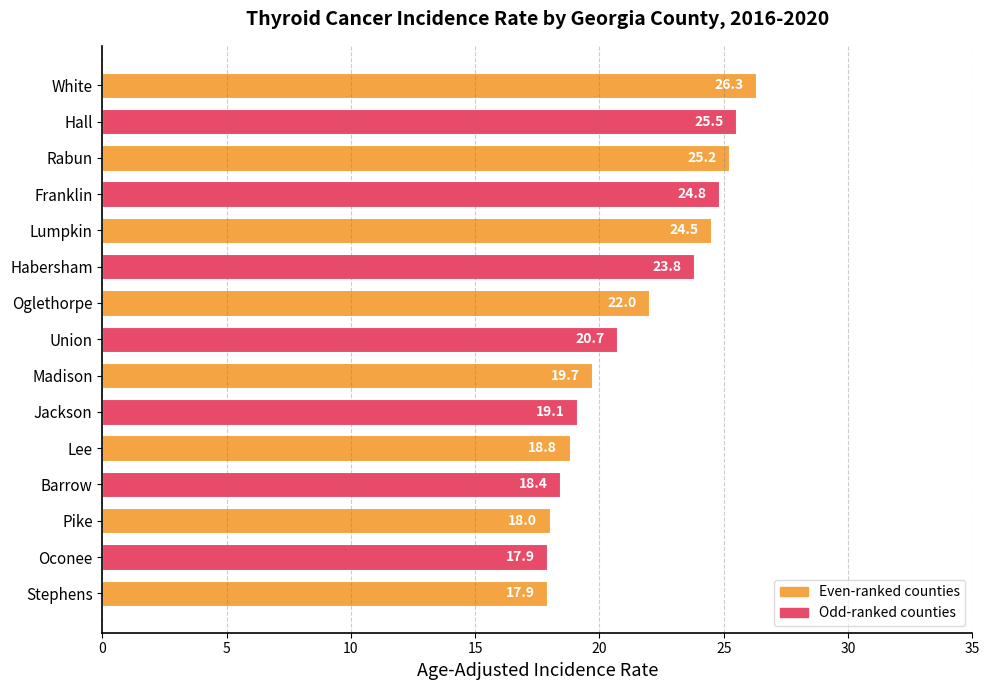

What is the ratio of the value at Jackson to the value at Oconee?

1.1